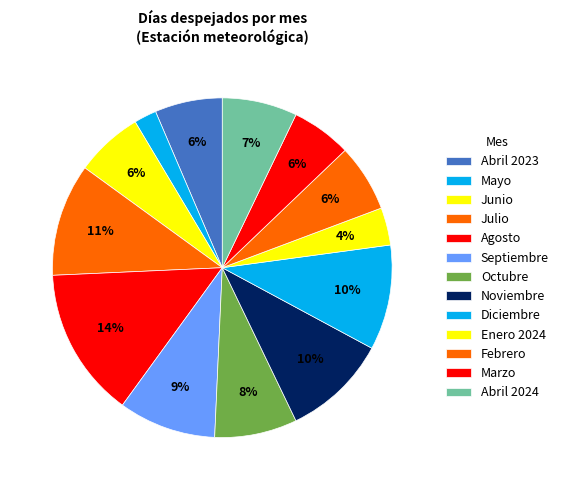

How many segments does this pie chart have?

13